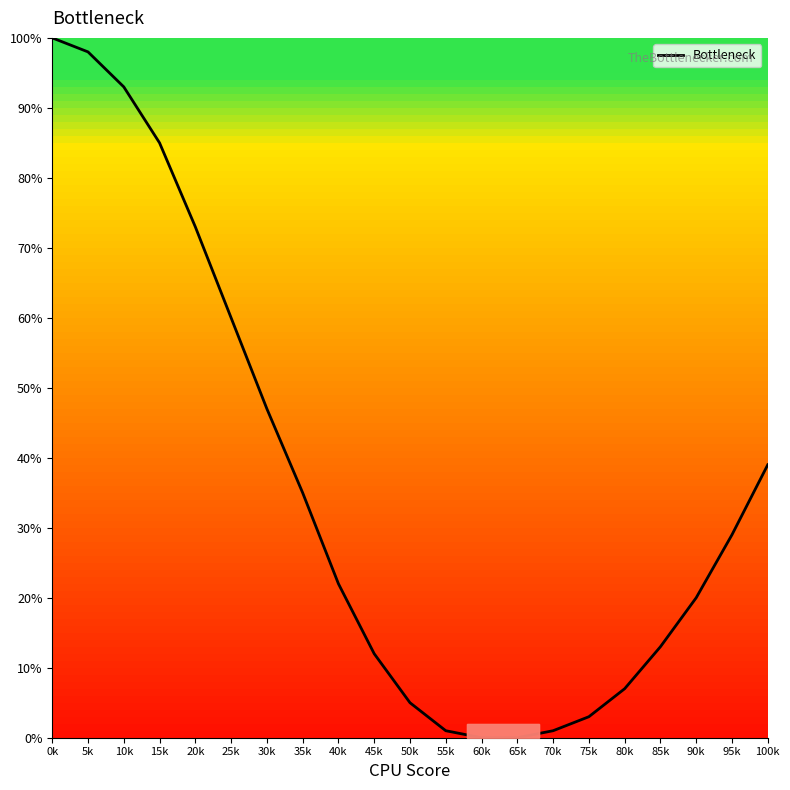

What is the difference between the maximum and minimum values?

100